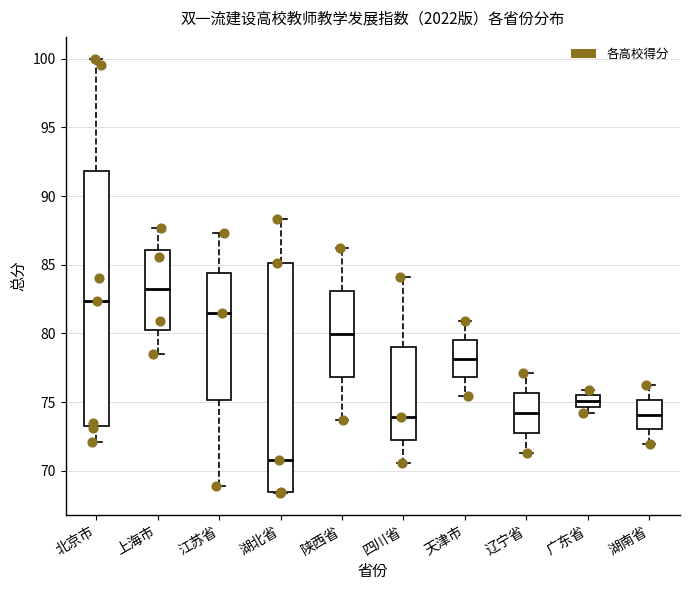

Reading left to right, read every box against the y-axis: the position of its median line, the range the box covers, and the ends of its whiskers. The values are not printed on the chart, so give them approximately, as read against the axis.

北京市: median 82.5, box 73.5 to 92.0, whiskers 72.0 to 100.0
上海市: median 83.0, box 80.5 to 86.0, whiskers 78.5 to 87.5
江苏省: median 81.5, box 75.0 to 84.5, whiskers 69.0 to 87.5
湖北省: median 71.0, box 68.5 to 85.0, whiskers 68.5 to 88.5
陕西省: median 80.0, box 77.0 to 83.0, whiskers 73.5 to 86.0
四川省: median 74.0, box 72.0 to 79.0, whiskers 70.5 to 84.0
天津市: median 78.0, box 77.0 to 79.5, whiskers 75.5 to 81.0
辽宁省: median 74.0, box 73.0 to 75.5, whiskers 71.5 to 77.0
广东省: median 75.0, box 74.5 to 75.5, whiskers 74.0 to 76.0
湖南省: median 74.0, box 73.0 to 75.0, whiskers 72.0 to 76.0